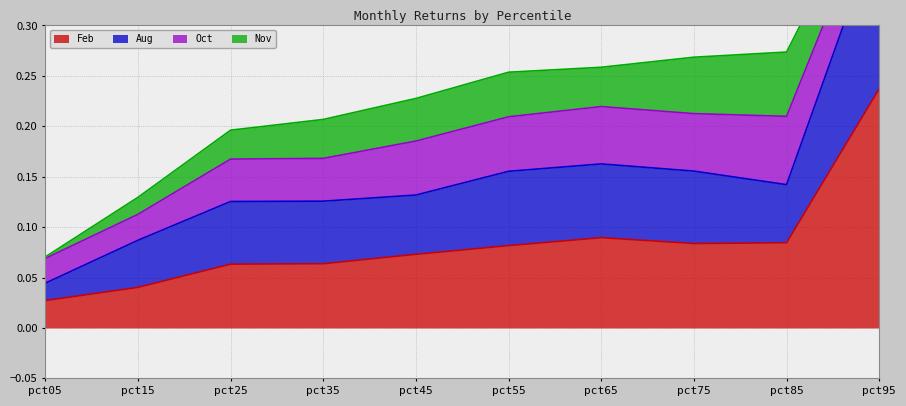

True or false: Feb has a value of 0.1 at pct15.

False